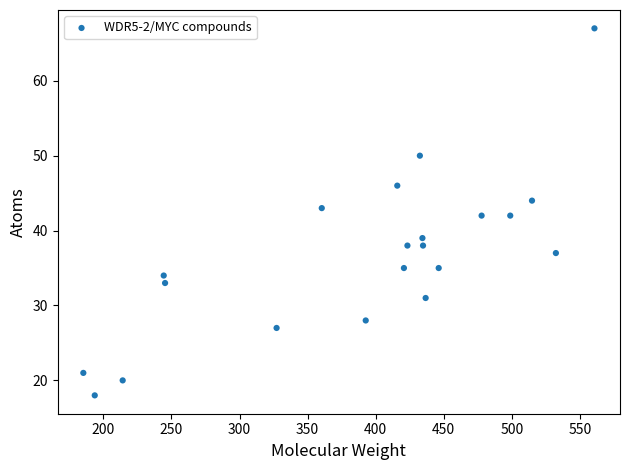

What is the range of Y values (max minus min)?

49